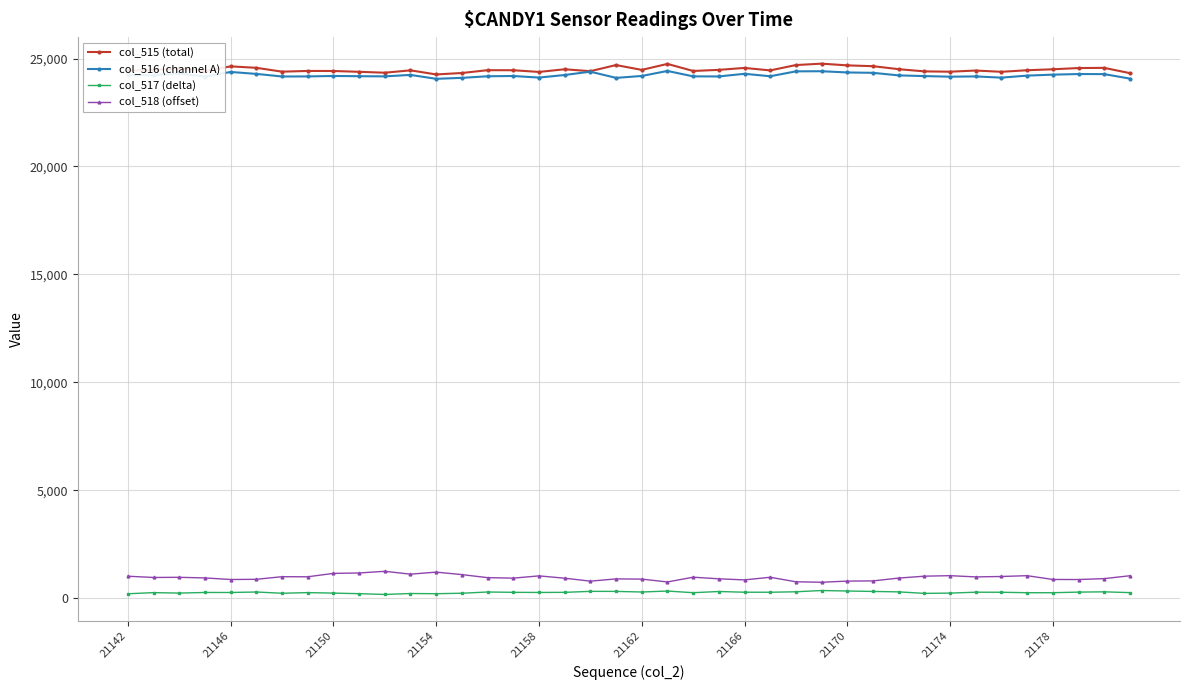

What is the value of the col_516 (channel A) point at the 34th from the left?

24170